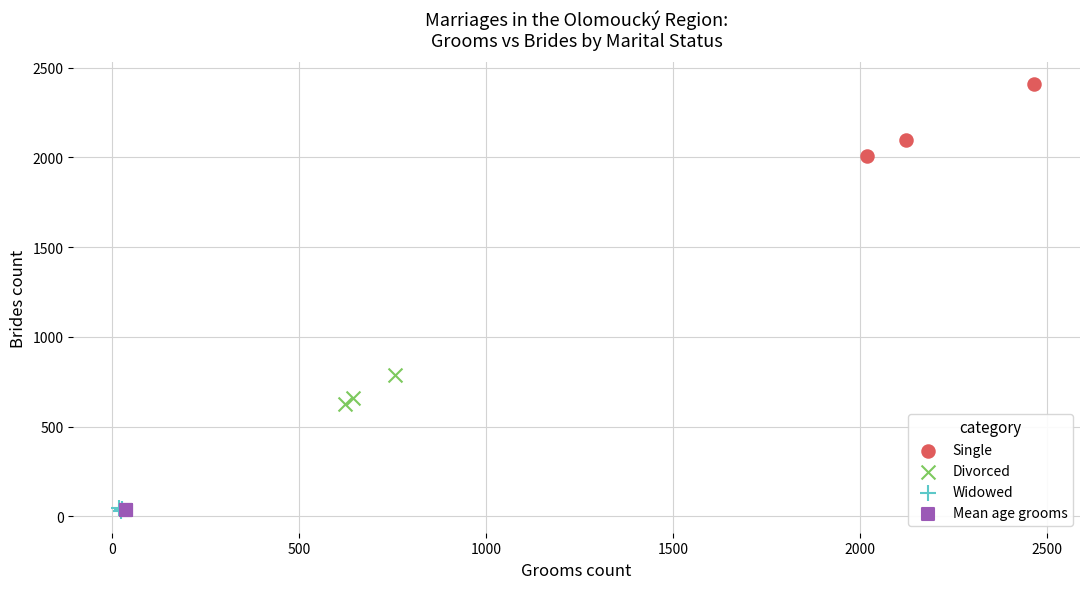

Which series has the widest spread of Y values?

Single